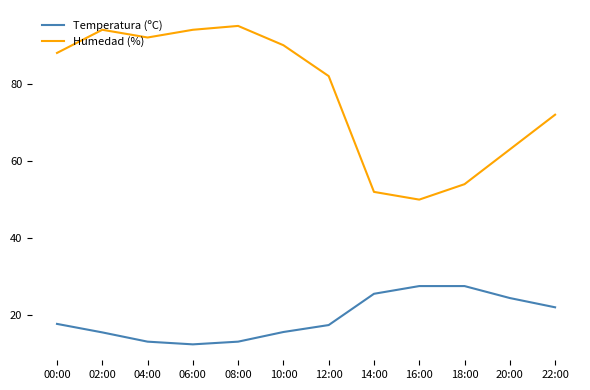

What position from the left is 10:00?

6